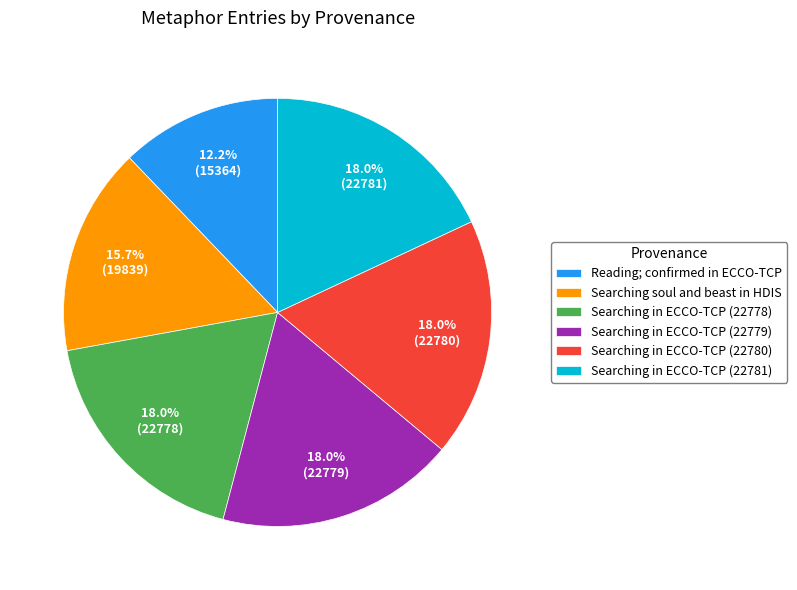

Do Searching in ECCO-TCP (22779) and Searching in ECCO-TCP (22781) together represent more than half of the pie?

No